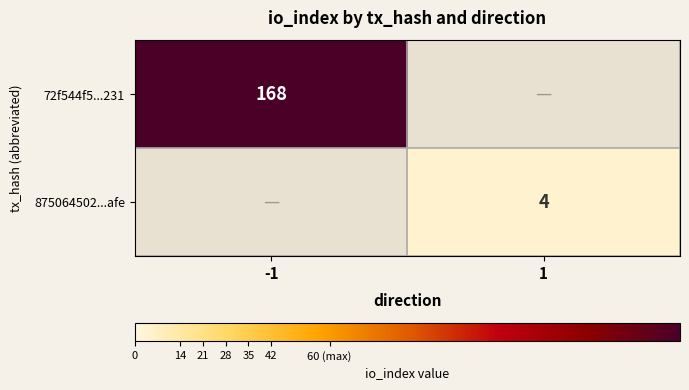

The value of 875064502...afe at 1 is 4. True or false?

True